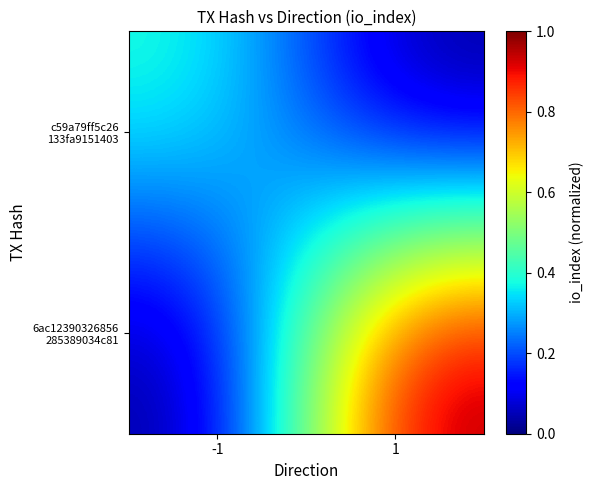

Rank the series by their average value, from lowest to highest.

c59a79ff5c26 133fa9151403, 6ac12390326856 285389034c81